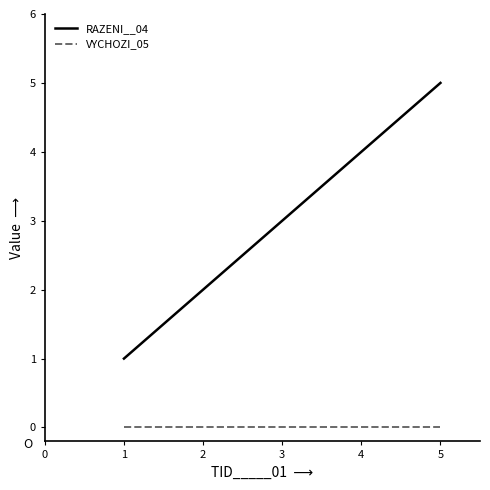

What is the difference between the maximum and minimum values in the RAZENI__04 series?

4.0